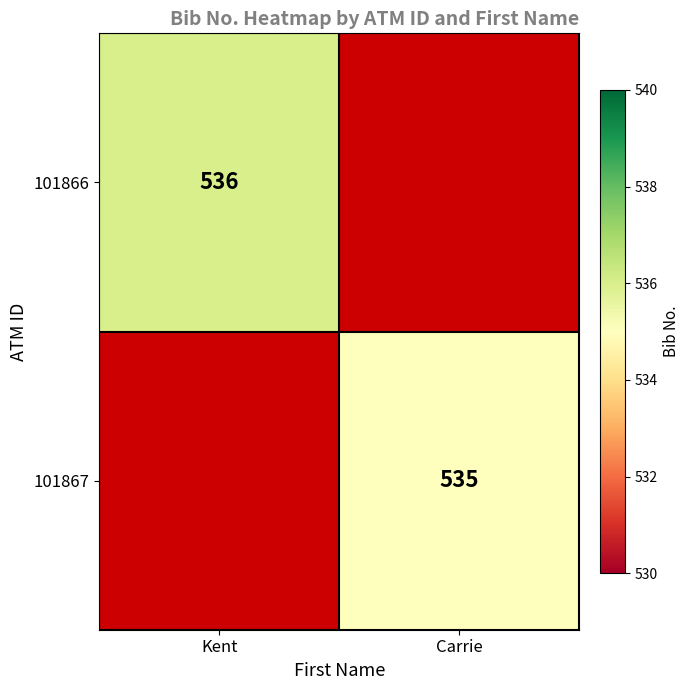

The value of 101867 at Carrie is 535. True or false?

True